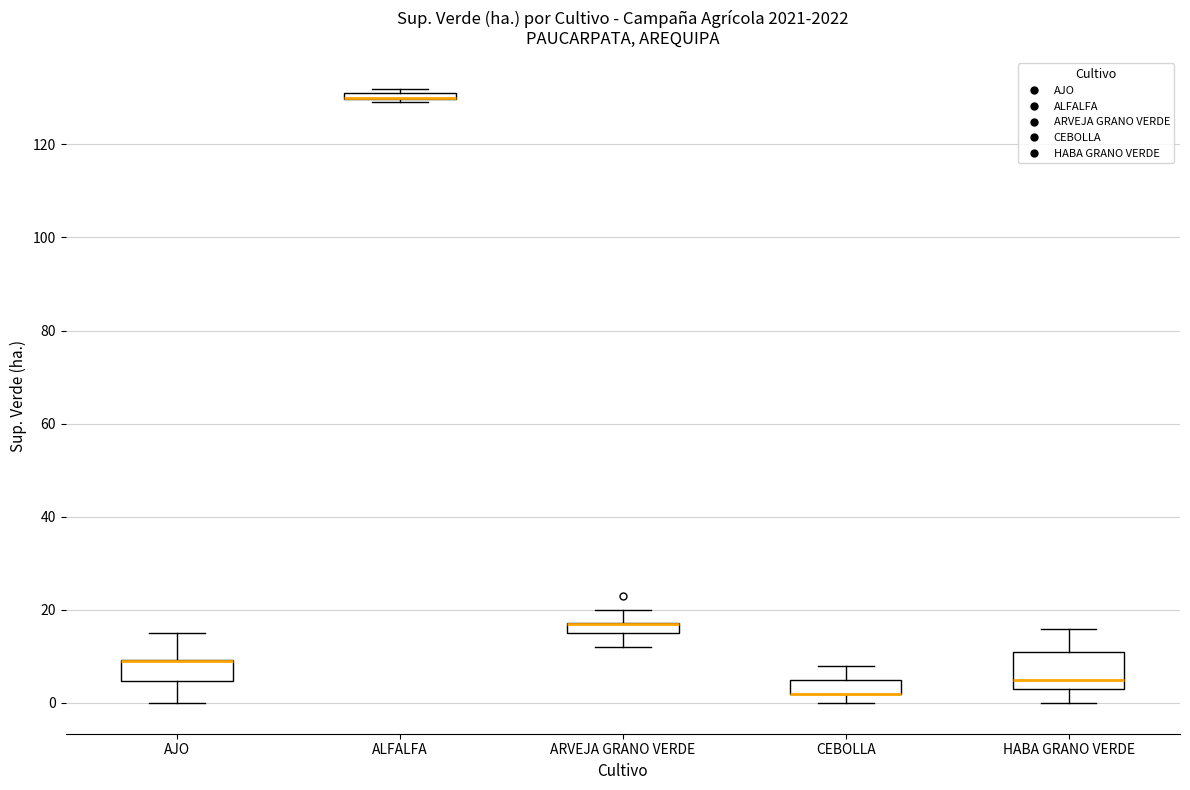

Comparing the boxes themselves (not the whiskers), which one is the tallest?

HABA GRANO VERDE